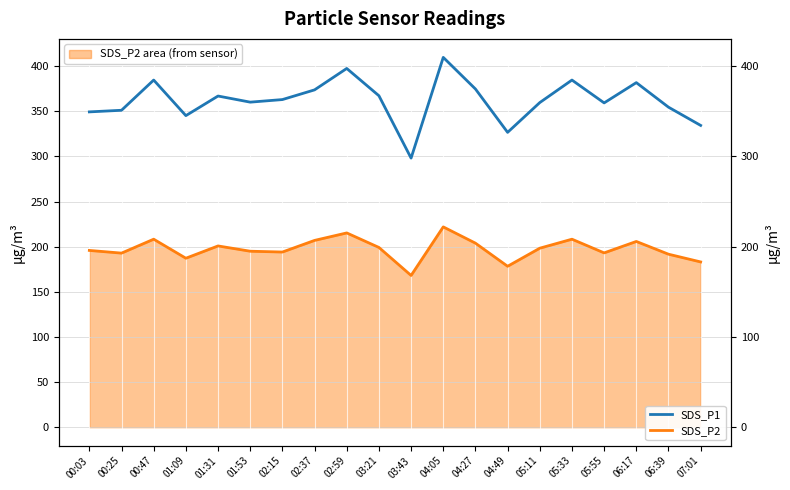

Which series has the largest total across all categories?

SDS_P1